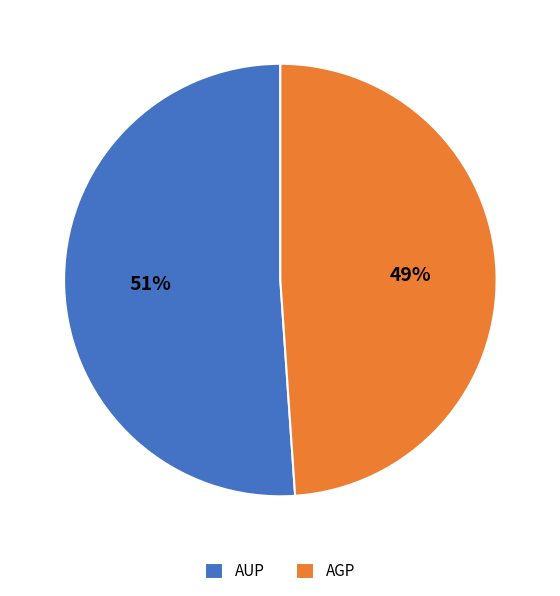

True or false: AUP accounts for 51% of the total.

True